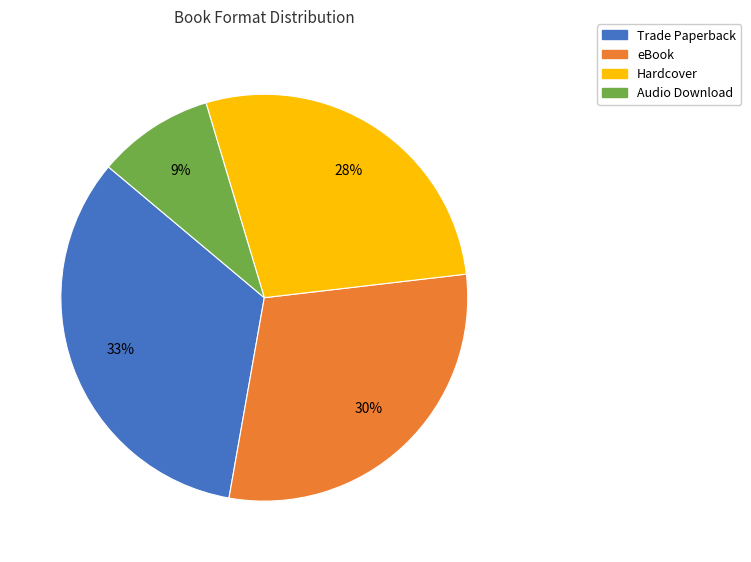

To the nearest percent, what is the average slice percentage?

25%